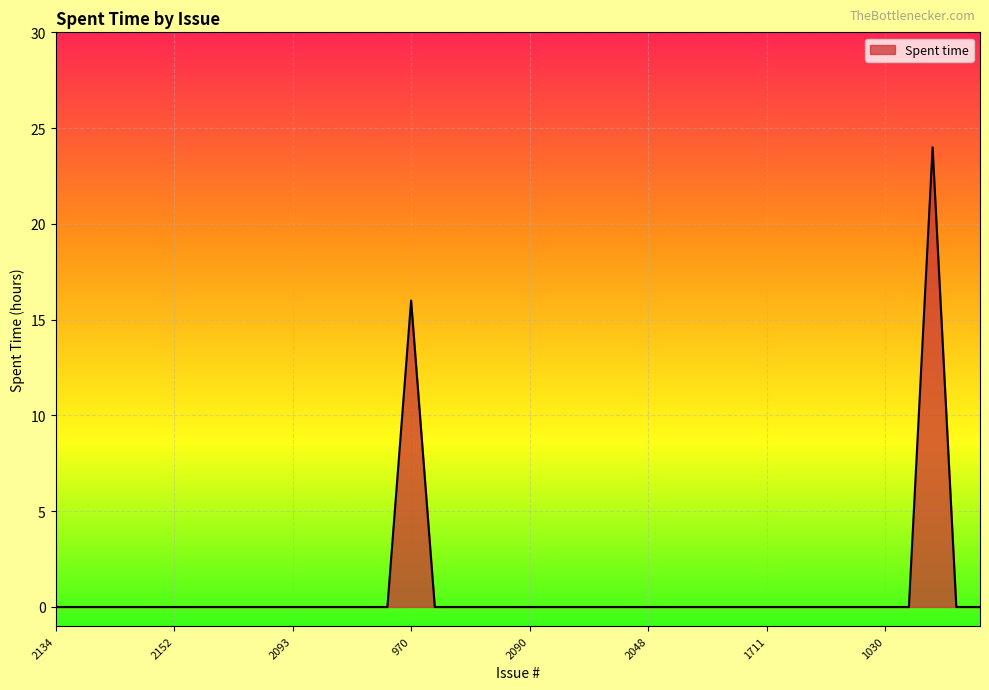

Reading right to left, transcribe all the data shown in this chart.

0	0	24	0	0	0	0	0	0	0	0	0	0	0	0	0	0	0	0	0	0	0	0	0	16	0	0	0	0	0	0	0	0	0	0	0	0	0	0	0